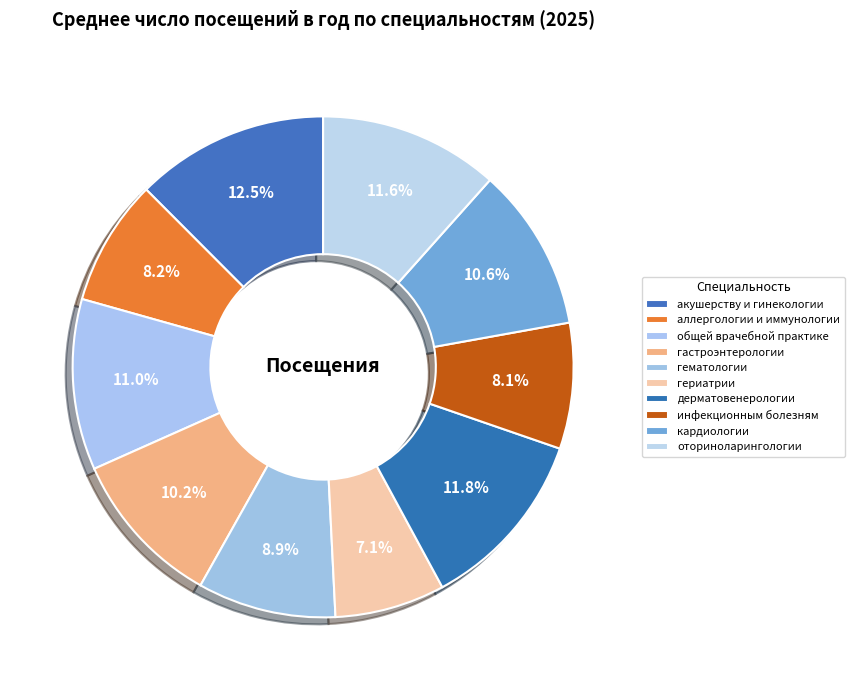

Count the number of slices in the pie.

10